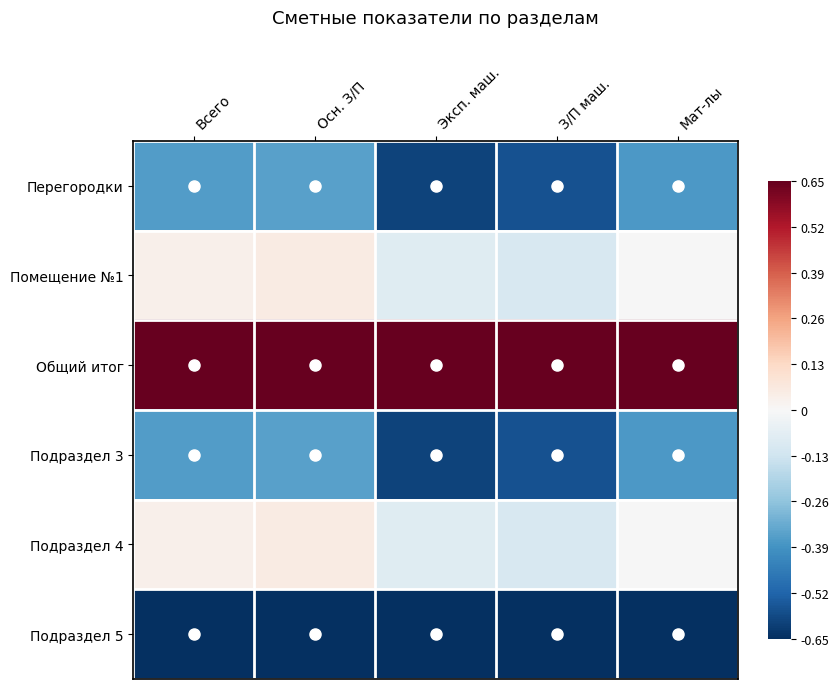

What is the difference between the highest and lowest values at Всего?

1.3